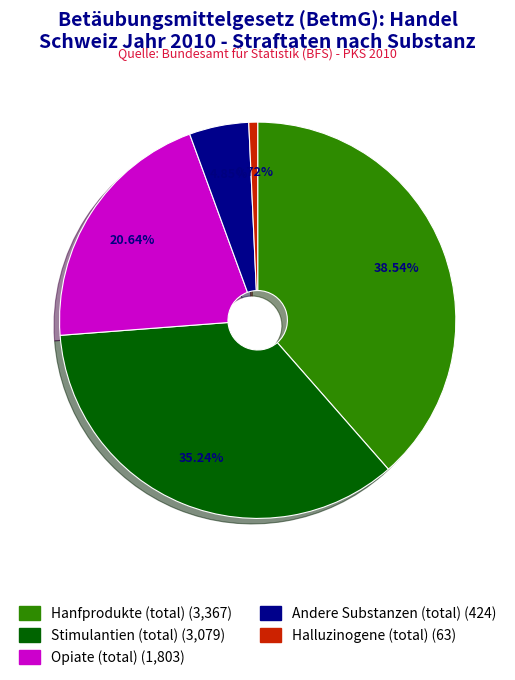

Is there a majority slice in this chart?

No